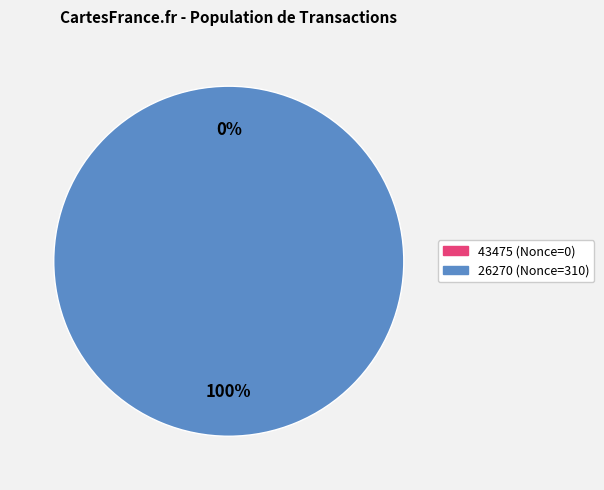

Does 26270 represent more than half of the total?

Yes